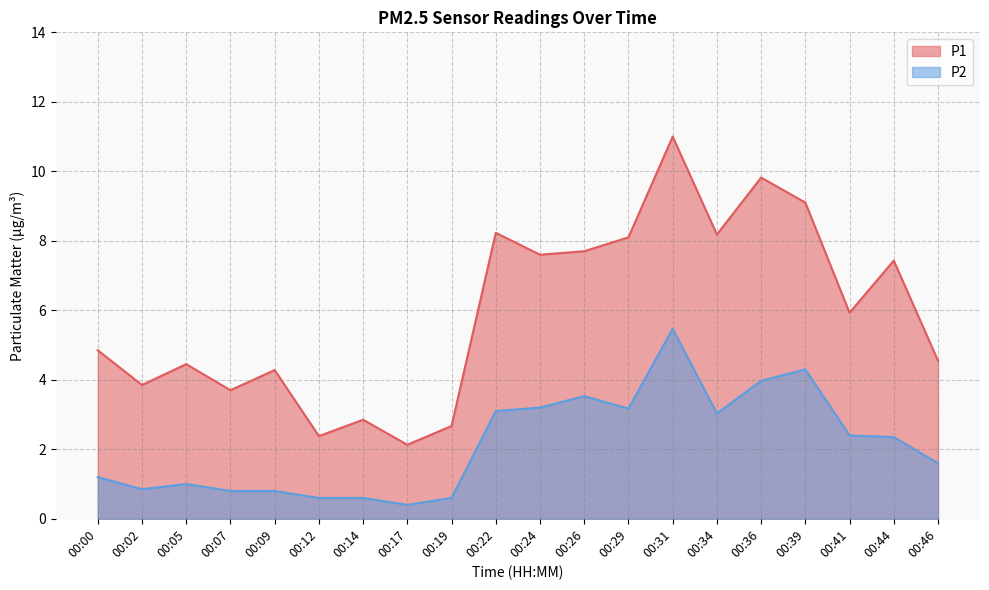

What is the total value across all series at 00:02?

4.7